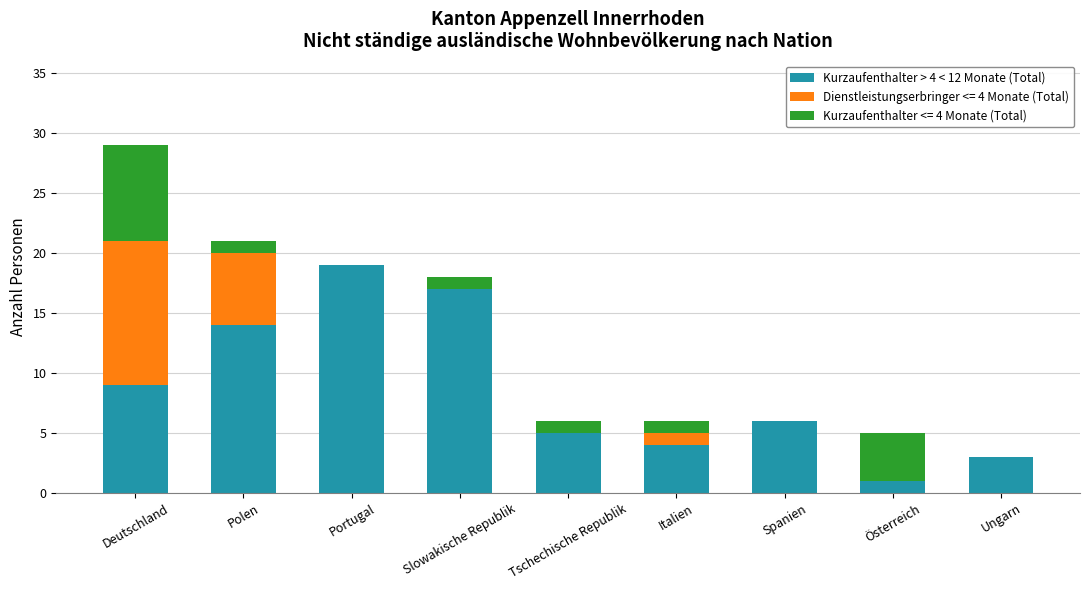

At which label does Kurzaufenthalter > 4 < 12 Monate (Total) reach its peak?

Portugal